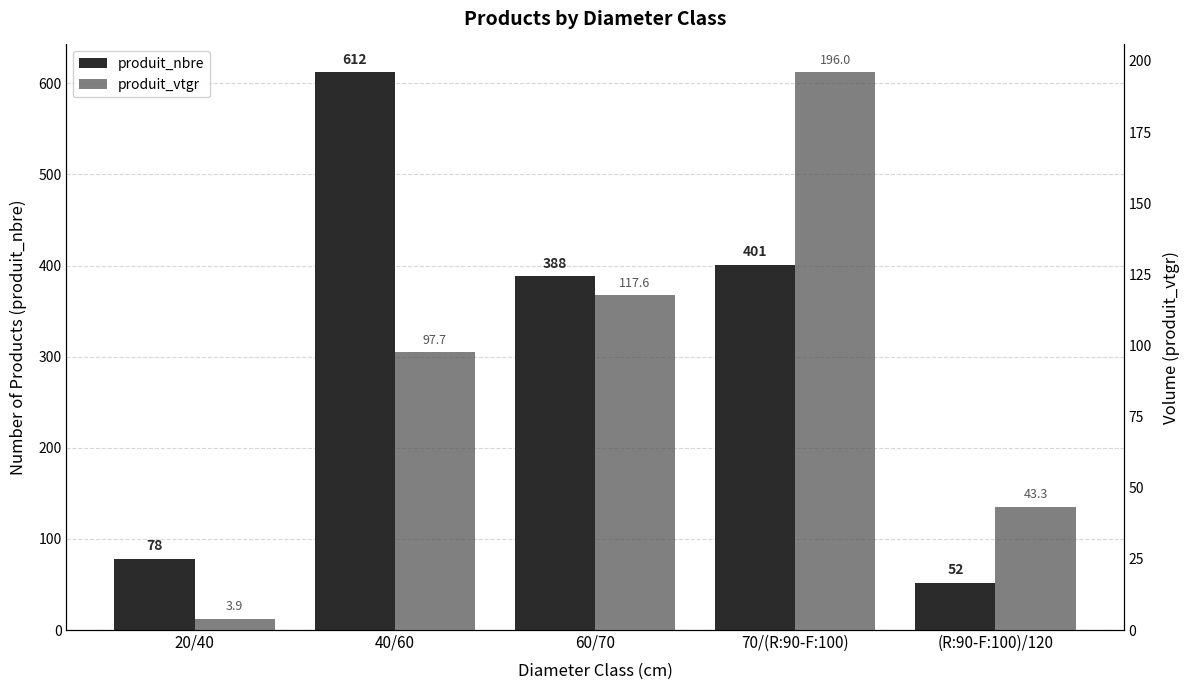

What is the label of the 5th bar from the left?

(R:90-F:100)/120